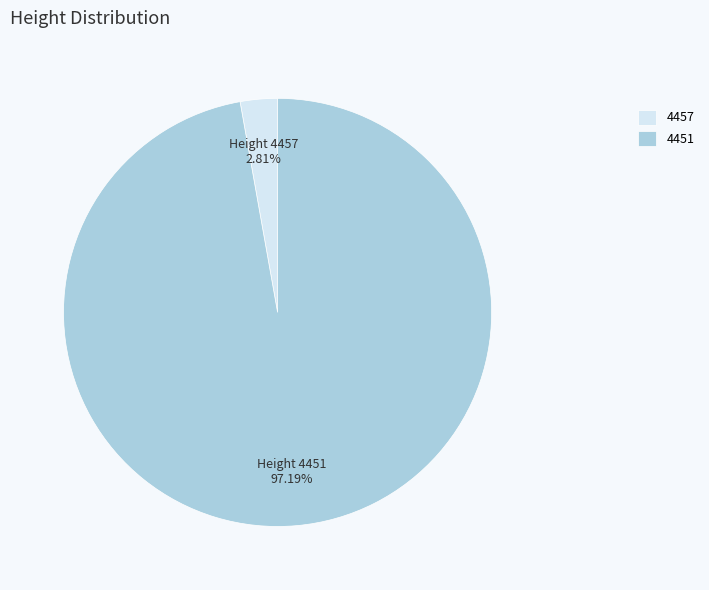

Between 4457 and 4451, which is larger?

4451